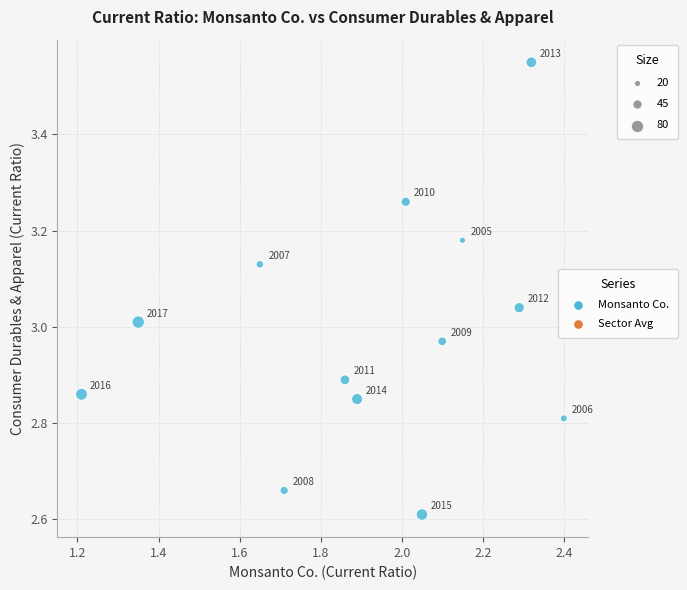

What is the range of Y values (max minus min)?

0.9